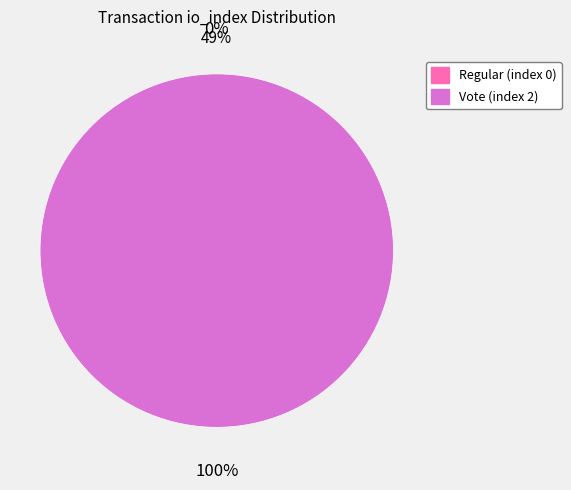

Does any single category account for the majority?

Yes